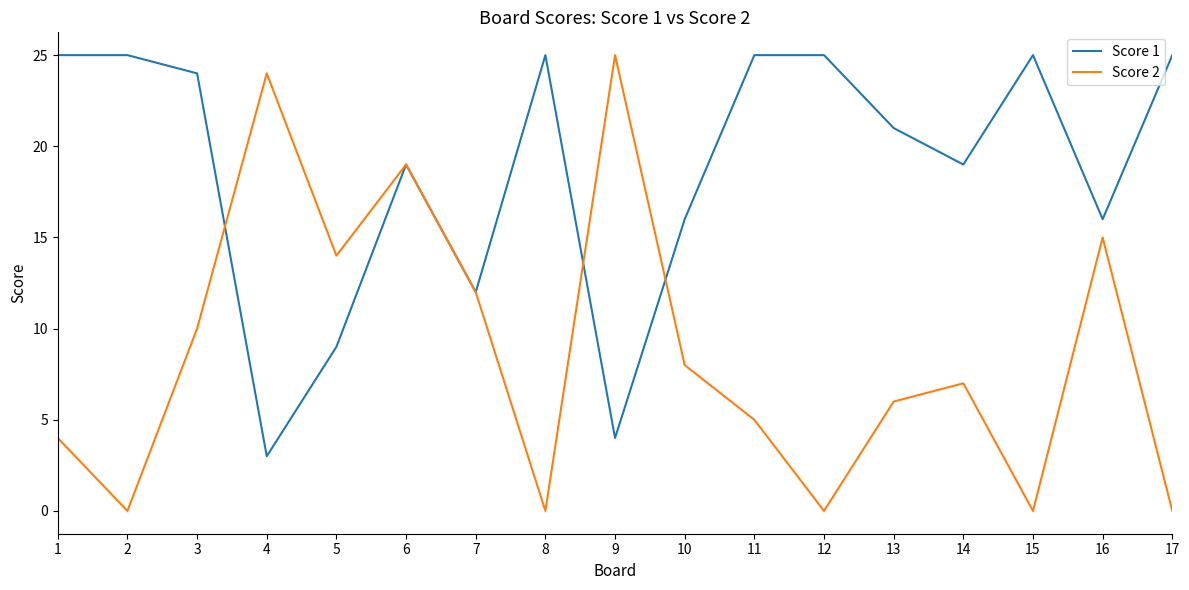

Reading left to right, list all the values displayed in this chart.

Score 1: 1=25	2=25	3=24	4=3	5=9	6=19	7=12	8=25	9=4	10=16	11=25	12=25	13=21	14=19	15=25	16=16	17=25
Score 2: 1=4	2=0	3=10	4=24	5=14	6=19	7=12	8=0	9=25	10=8	11=5	12=0	13=6	14=7	15=0	16=15	17=0